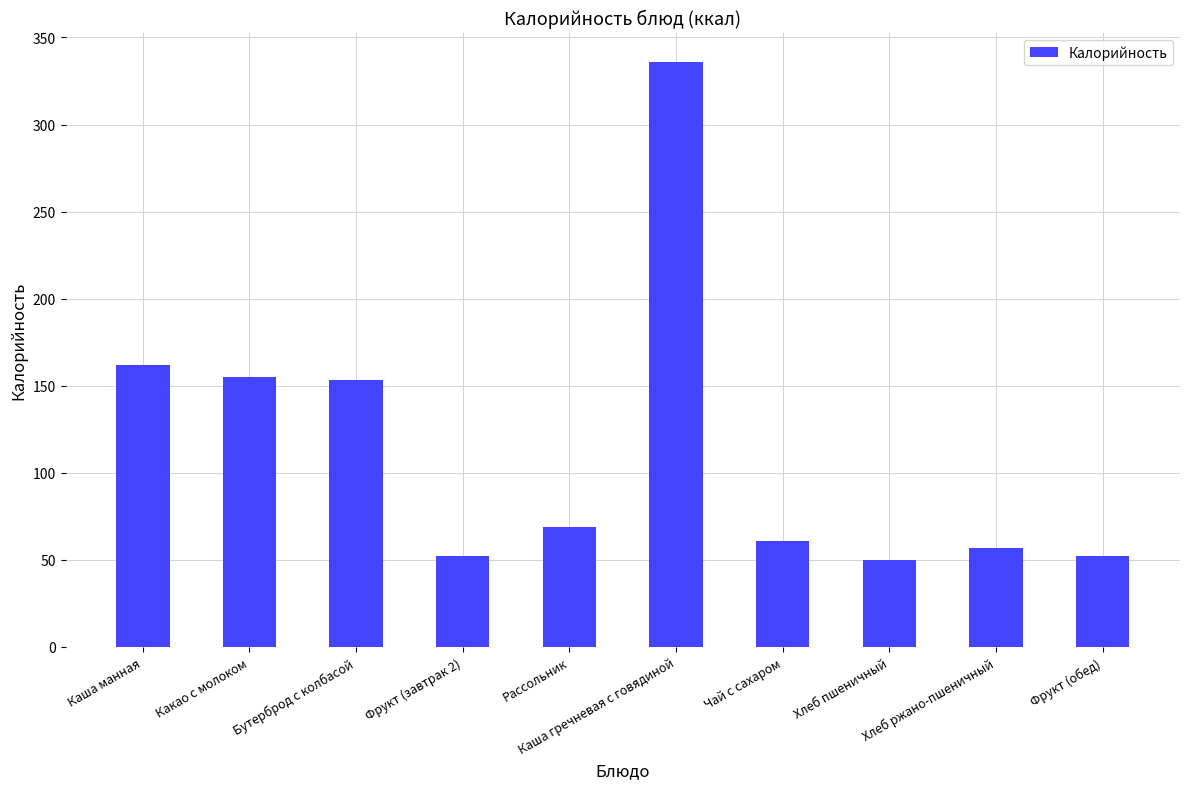

What is the label of the 4th bar from the left?

Фрукт (завтрак 2)